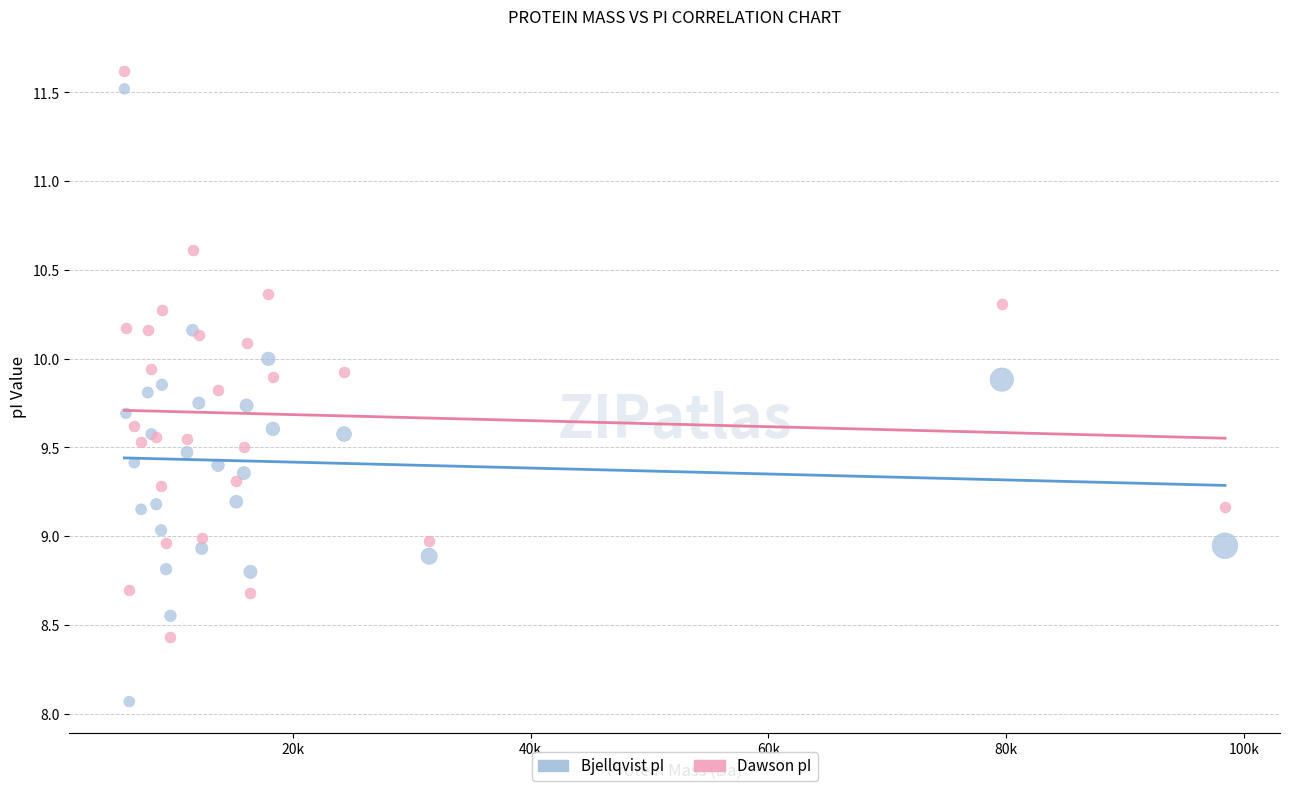

Which series has the largest Y range (max minus min)?

Bjellqvist pI